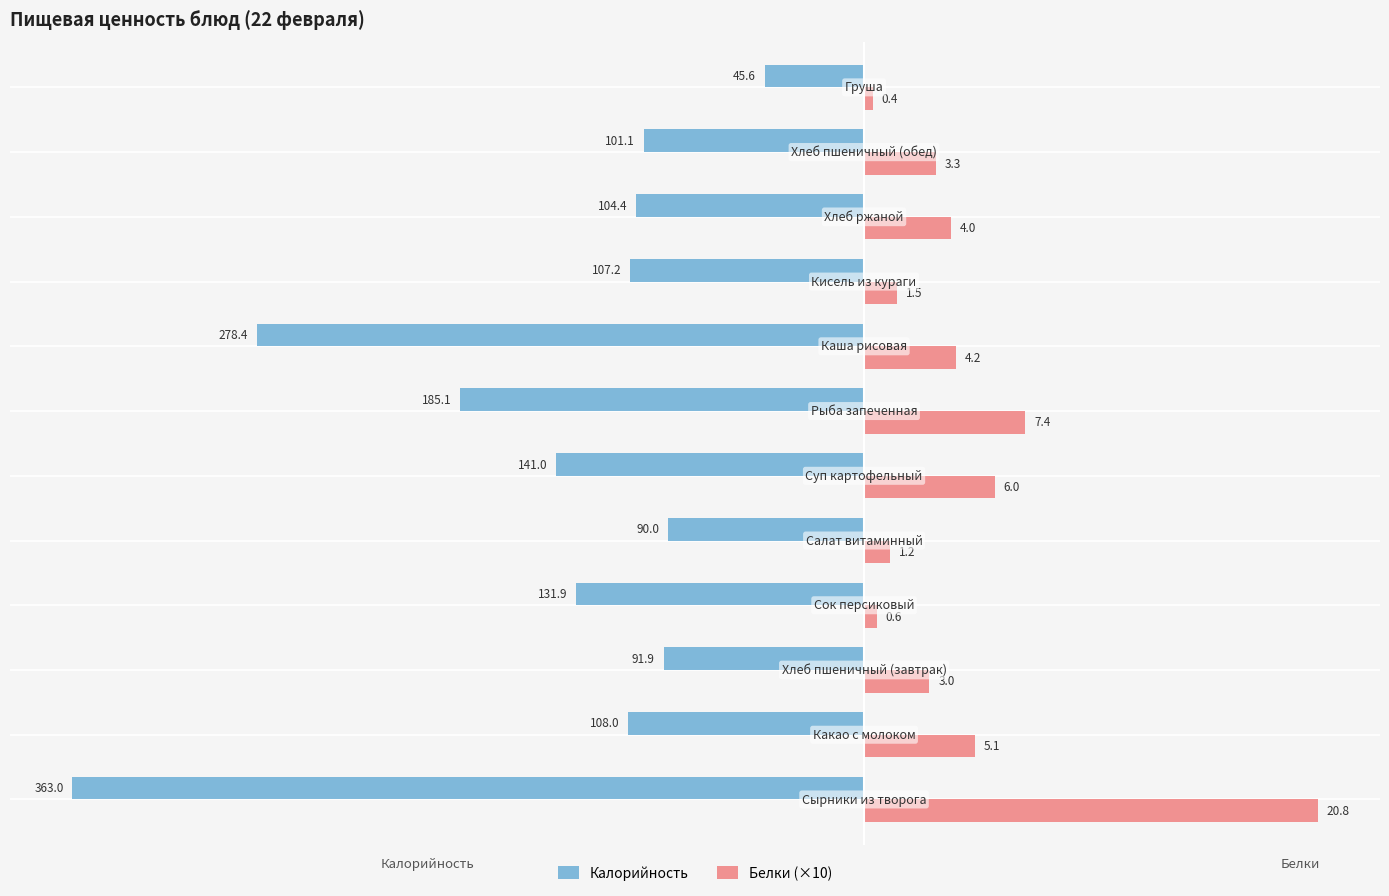

What are all the series names shown in the legend?

Калорийность, Белки (×10)